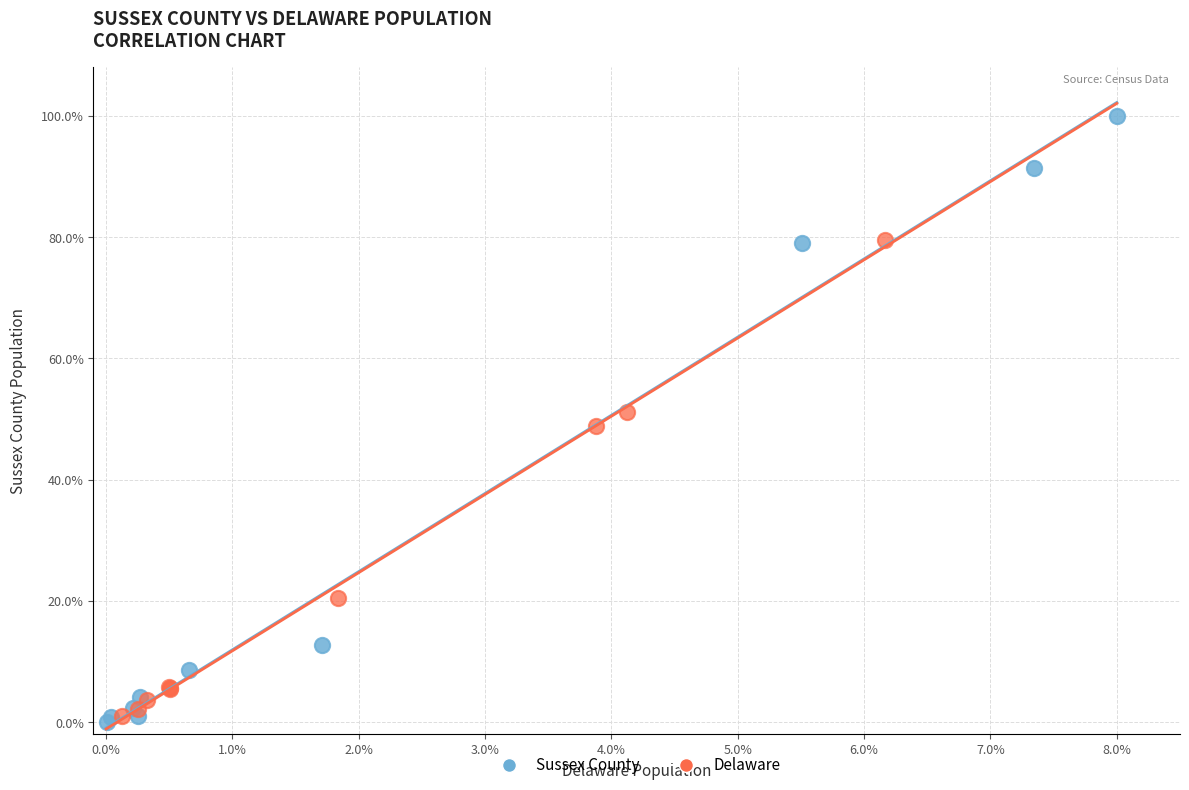

Which series reaches the minimum Y coordinate?

Sussex County